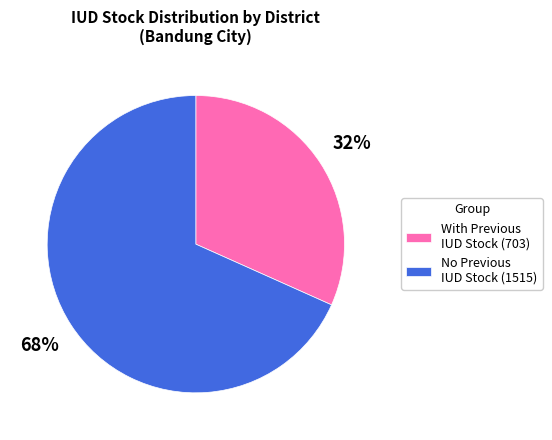

Do With Previous IUD Stock (703) and No Previous IUD Stock (1515) together represent more than half of the pie?

Yes